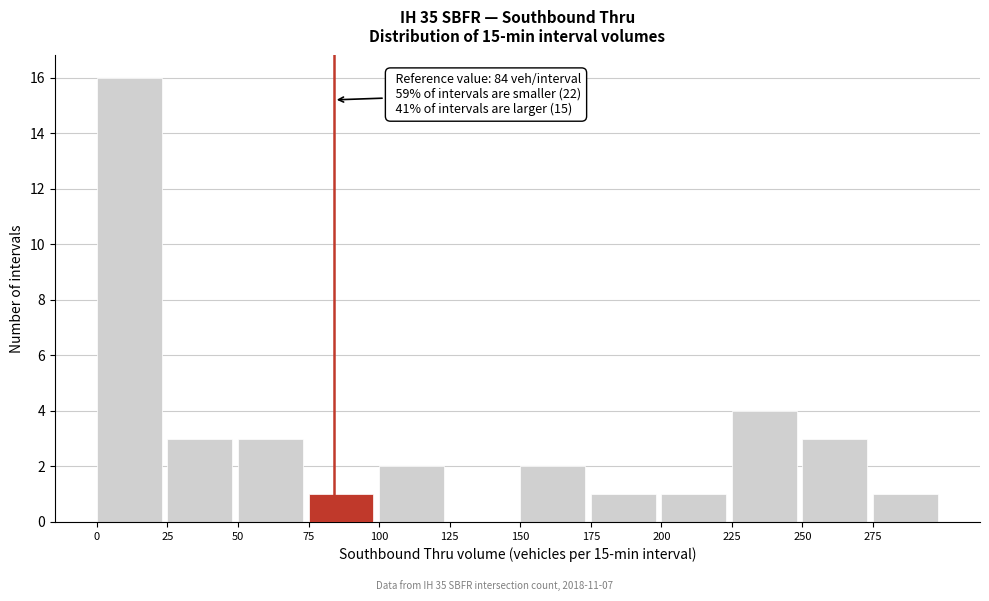

Over which range of the x-axis is the bar tallest?

0 to 25